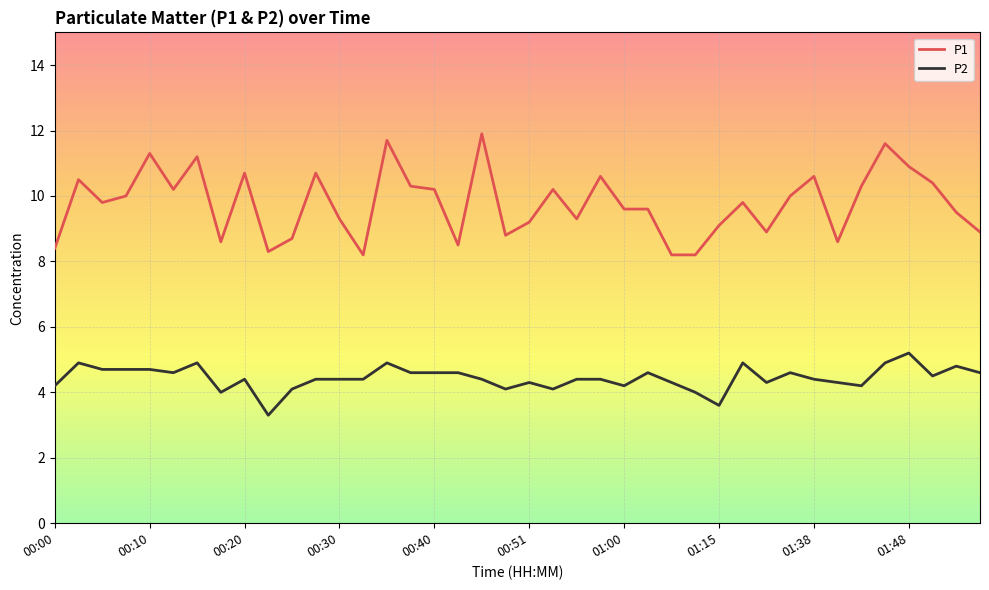

How many series are shown in this chart?

2